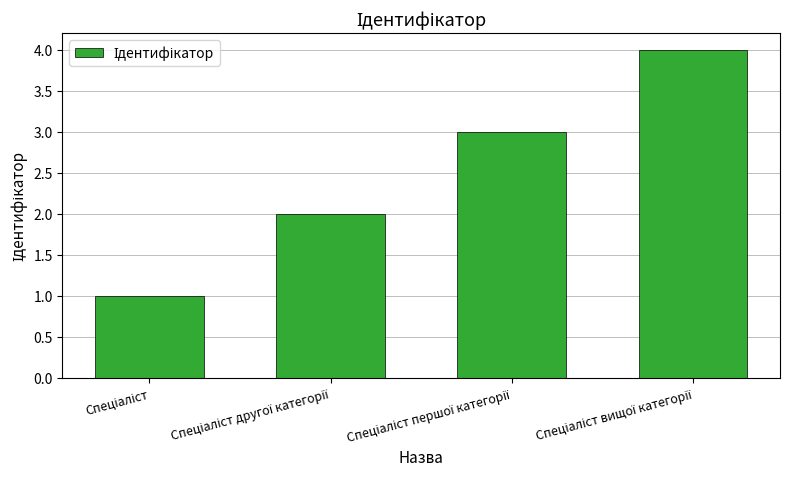

What is the difference between the maximum and minimum values?

3